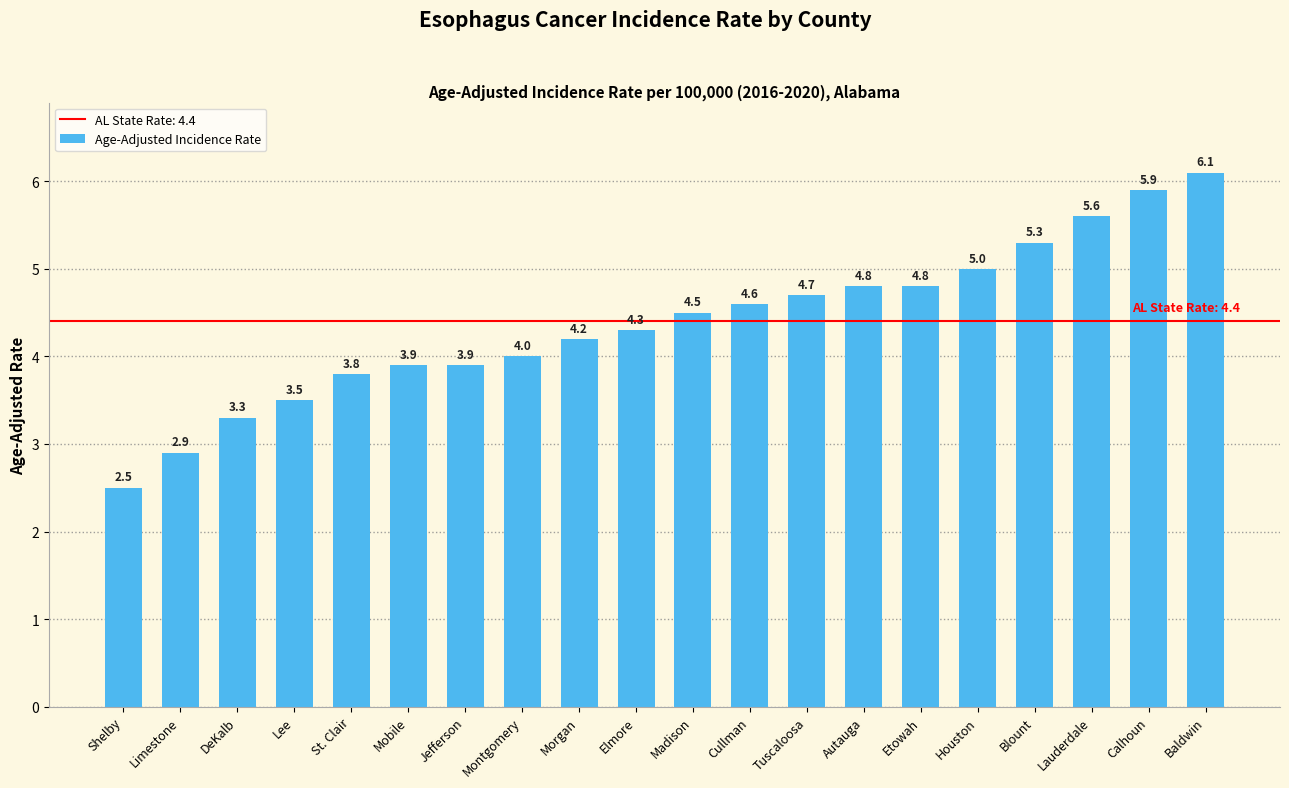

What is the ratio of the value at Calhoun to the value at Lauderdale?

1.1